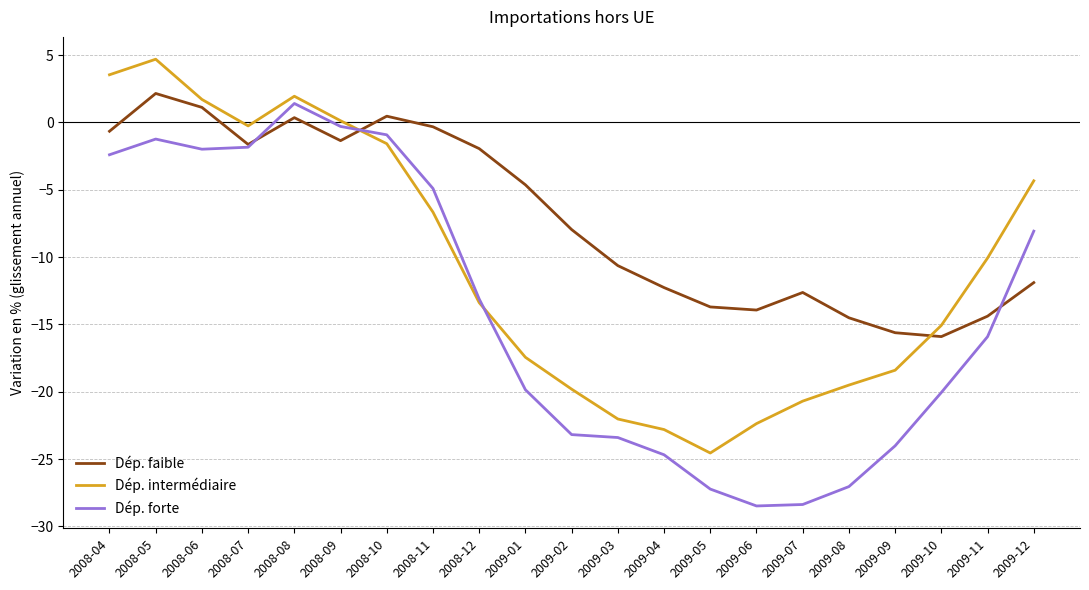

At which category is the sum across all series the highest?

2008-05